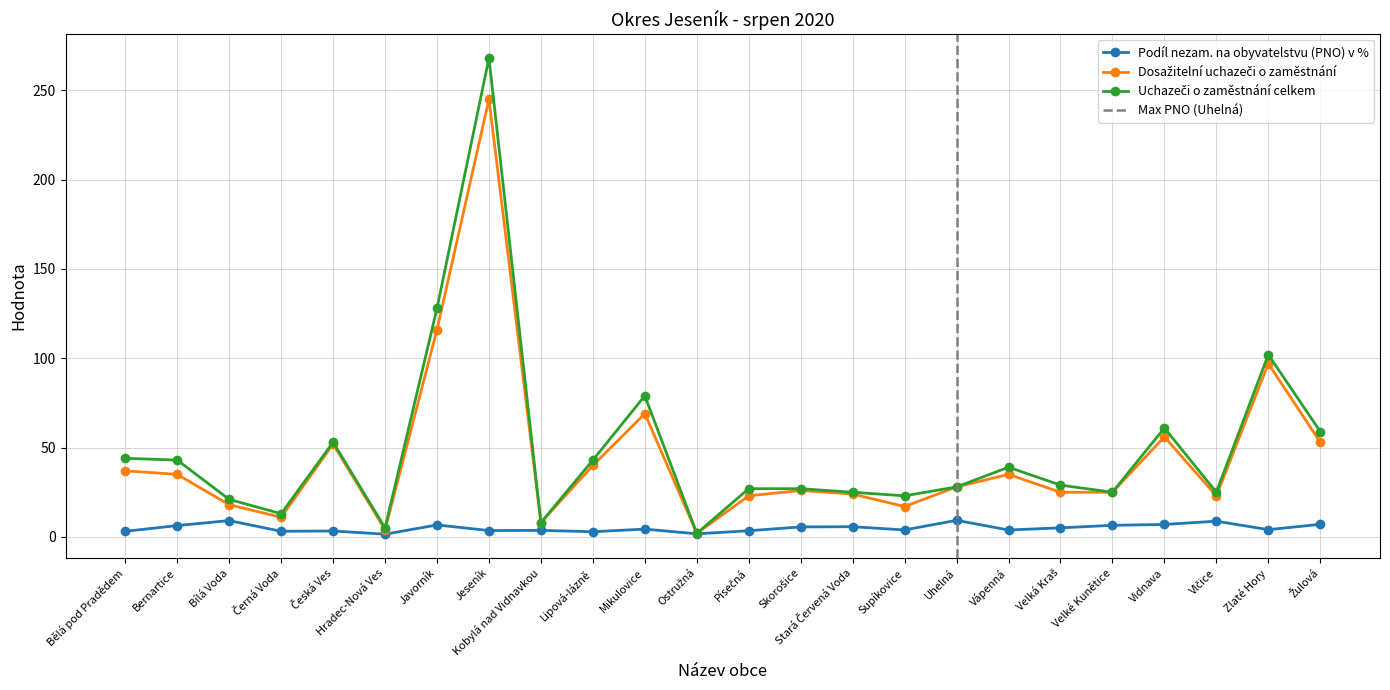

Which label corresponds to the smallest value in the chart?

Hradec-Nová Ves